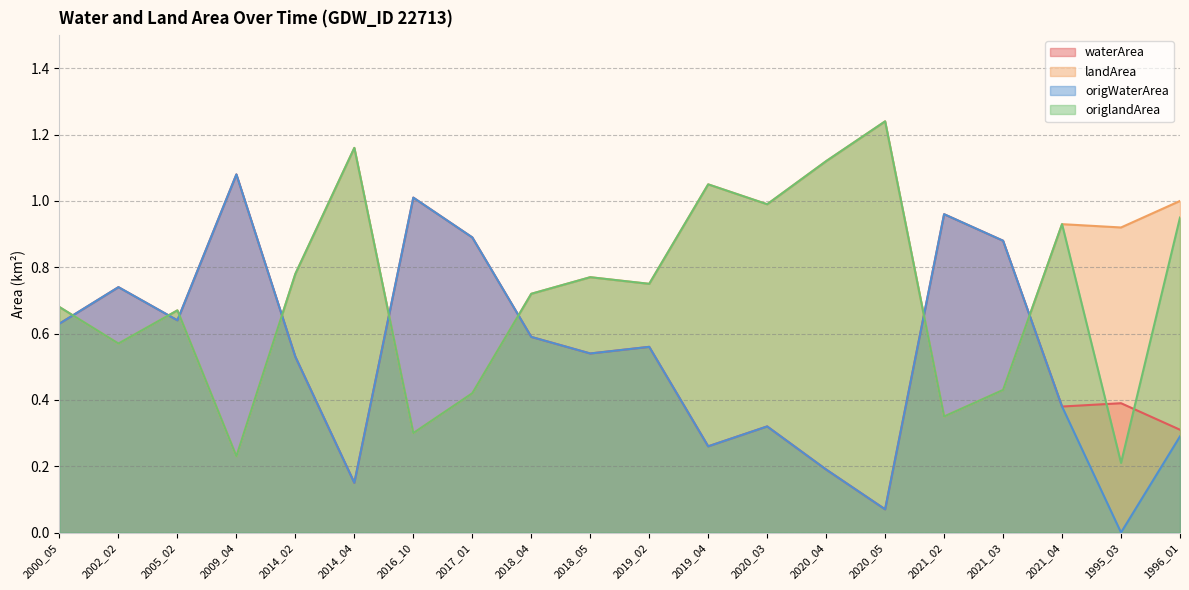

What is the difference between the highest and lowest values at 2018_05?

0.2